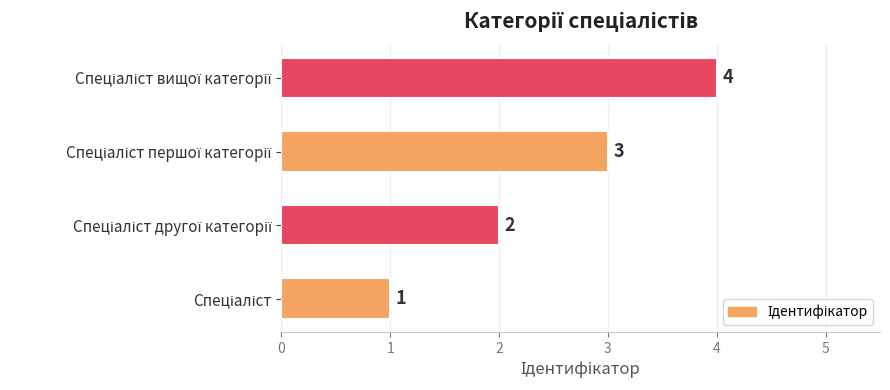

What is the difference between the maximum and minimum values?

3